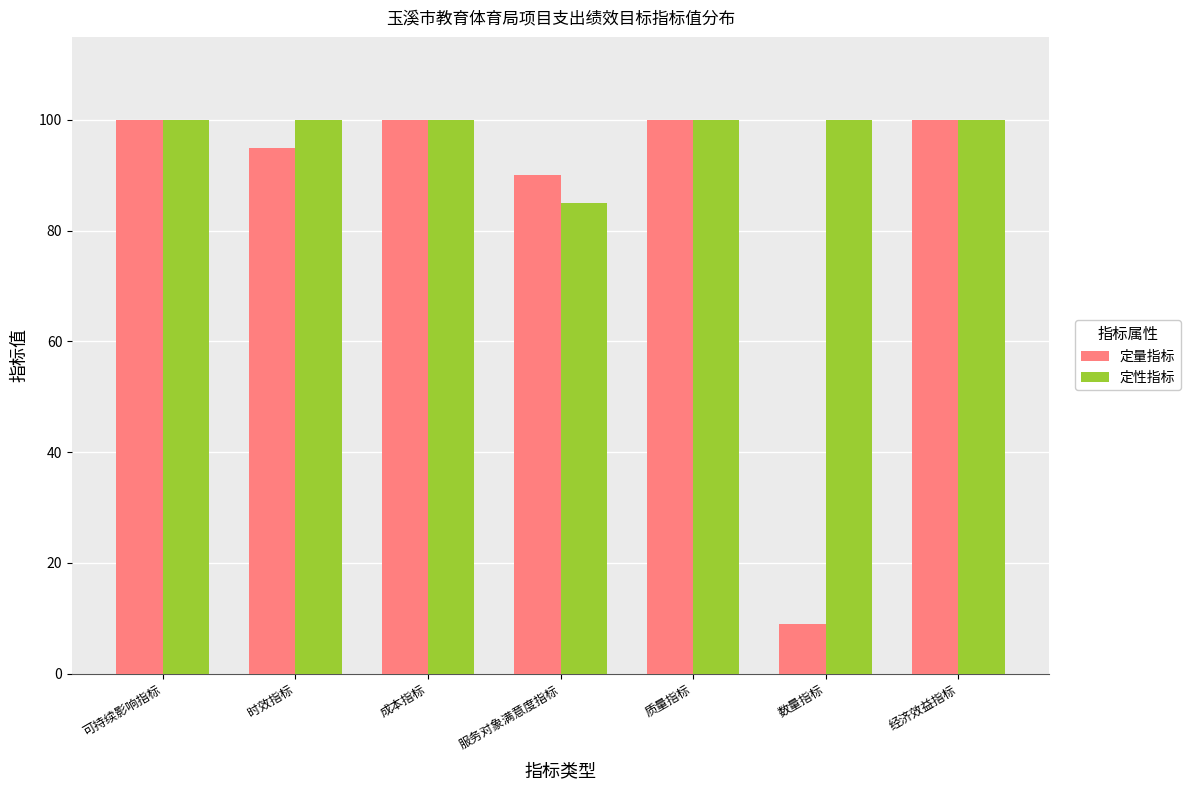

What is the difference between the maximum and minimum values in the 定量指标 series?

91